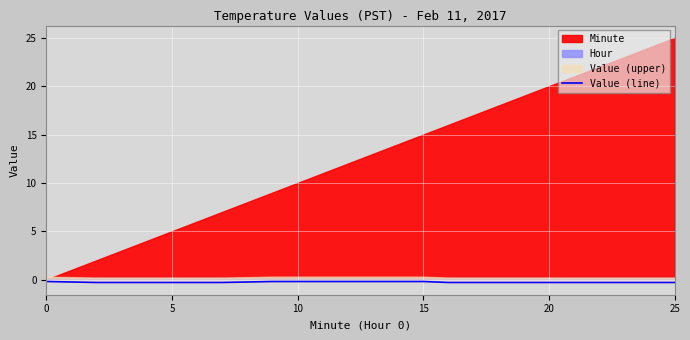

What is the value of the 13th point from the left?

-0.2